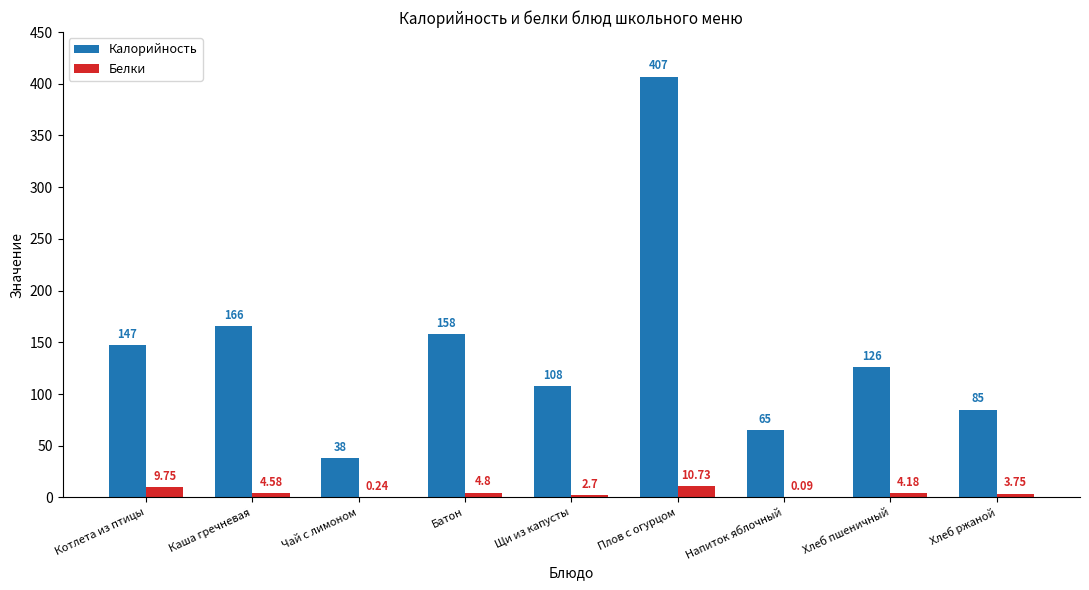

Which series has the largest total across all categories?

Калорийность